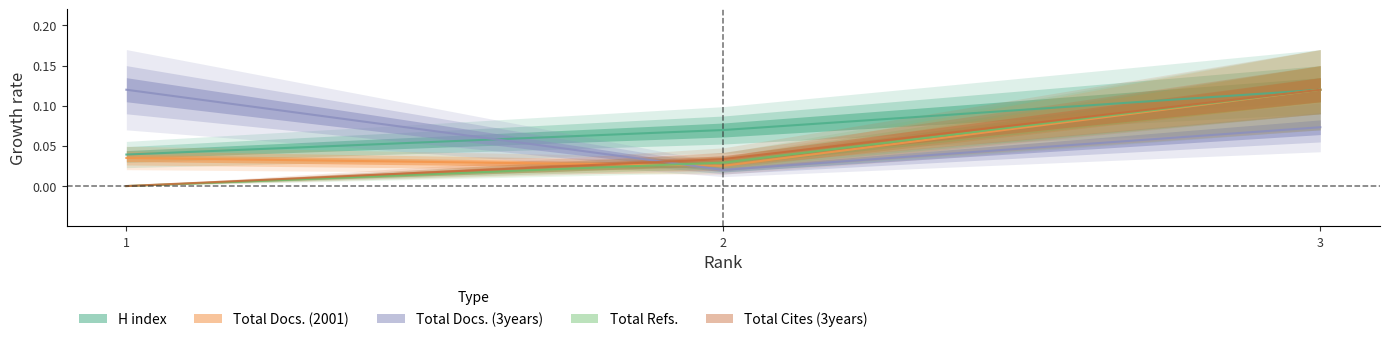

Rank the series at 2 from lowest to highest value.

Total Docs. (3years), Total Docs. (2001), Total Refs., Total Cites (3years), H index